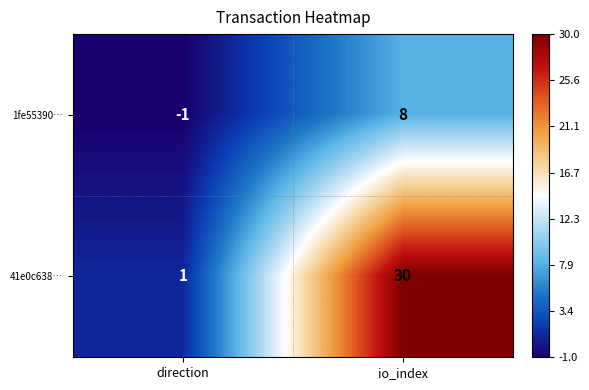

What is the spread (max minus min) of values at io_index?

22